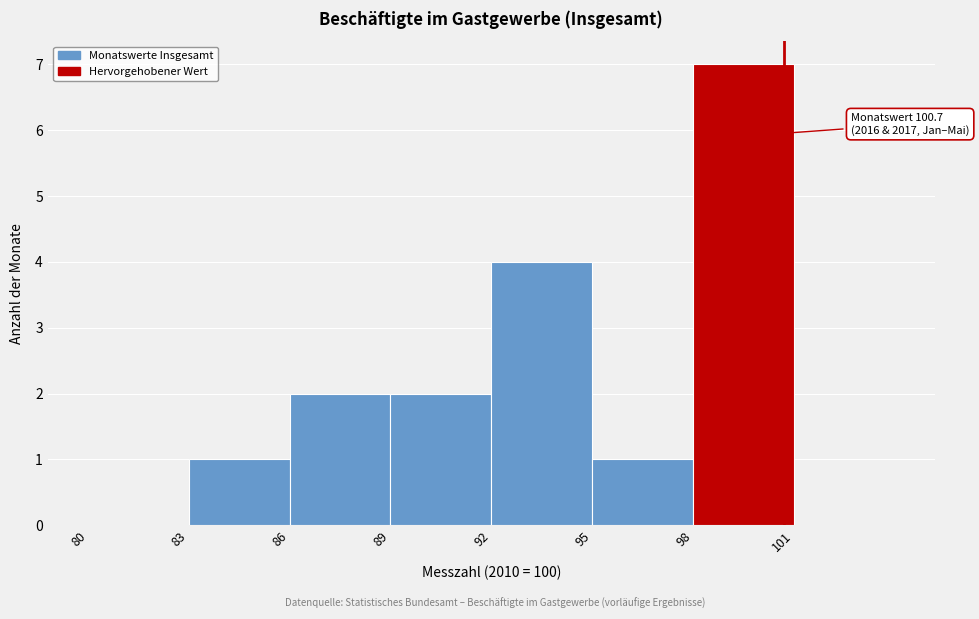

Over which range of the x-axis is the bar tallest?

98 to 101